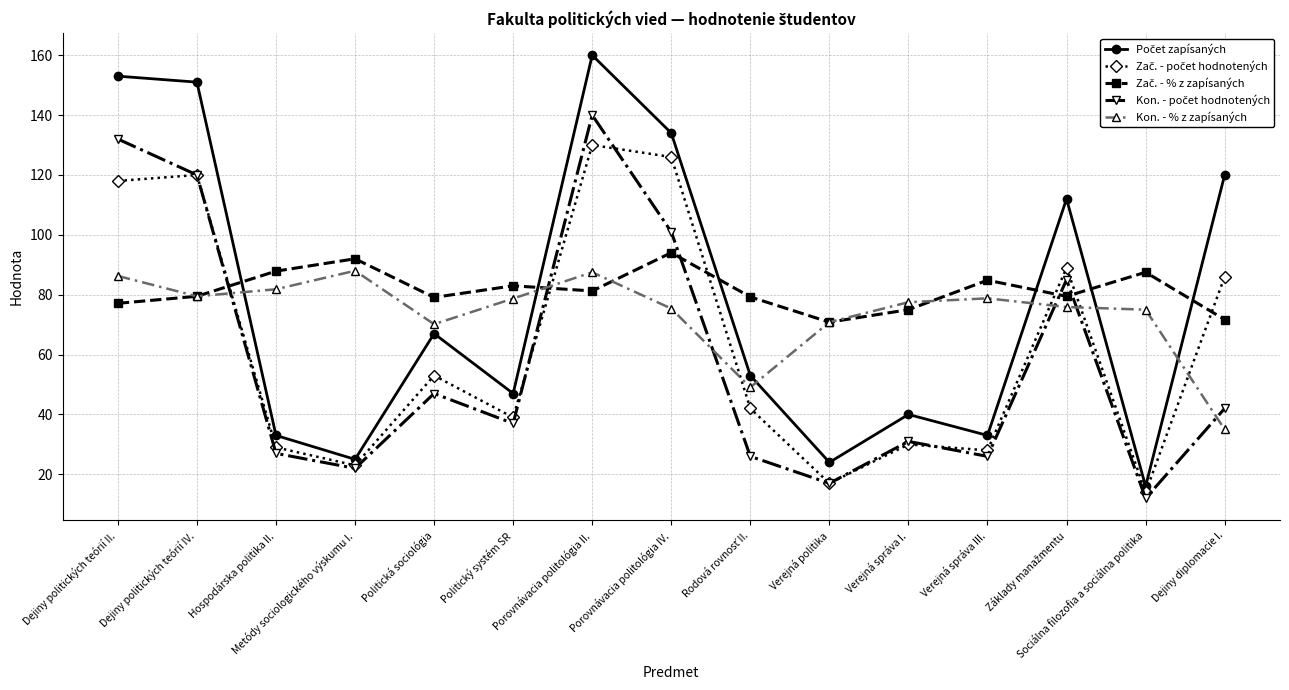

What is the minimum value shown in the chart?

12.0